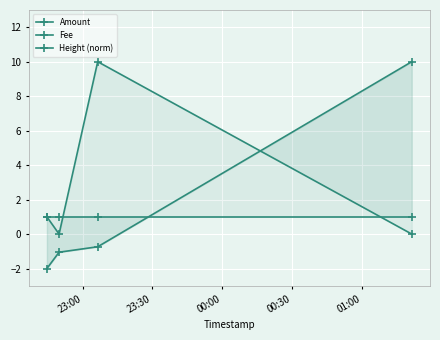

Which has a higher value, 23:00 or 00:00?

00:00